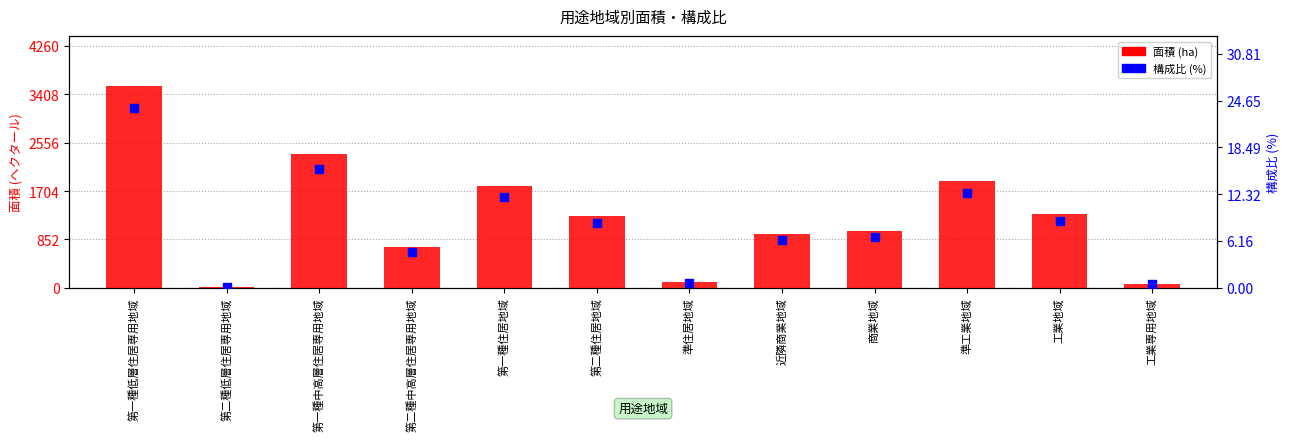

Which series has the widest spread of Y values?

面積 (ha)